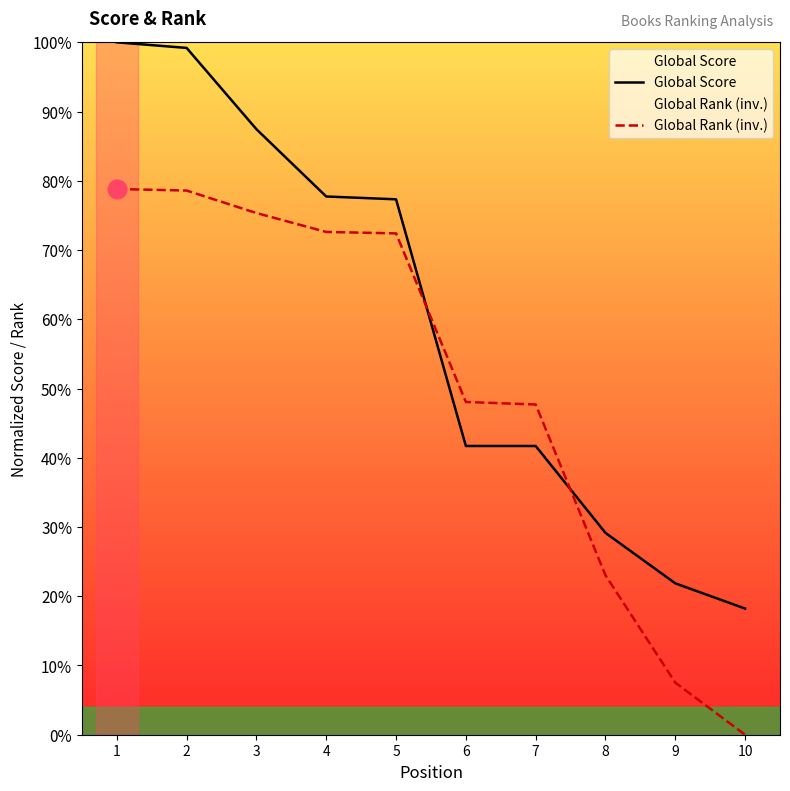

Is the value of Global Rank (inv.) at 7 greater than the value of Global Score at 10?

Yes